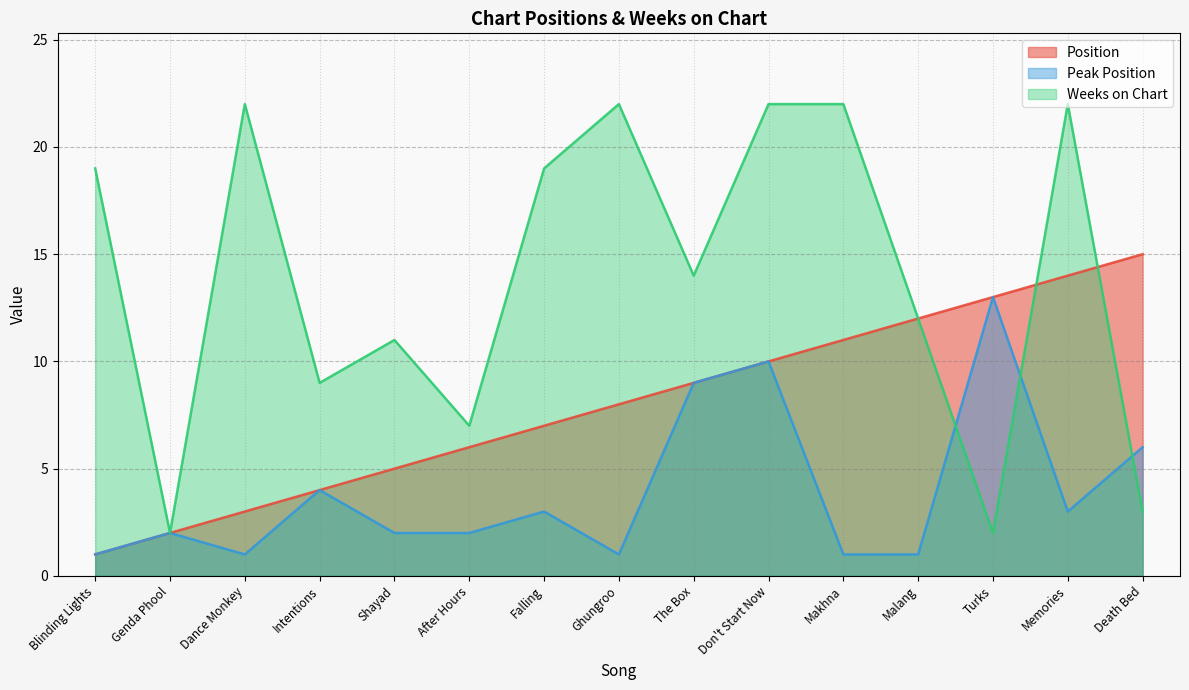

Reading left to right, transcribe all the data shown in this chart.

Position: Blinding Lights=1	Genda Phool=2	Dance Monkey=3	Intentions=4	Shayad=5	After Hours=6	Falling=7	Ghungroo=8	The Box=9	Don't Start Now=10	Makhna=11	Malang=12	Turks=13	Memories=14	Death Bed=15
Peak Position: Blinding Lights=1	Genda Phool=2	Dance Monkey=1	Intentions=4	Shayad=2	After Hours=2	Falling=3	Ghungroo=1	The Box=9	Don't Start Now=10	Makhna=1	Malang=1	Turks=13	Memories=3	Death Bed=6
Weeks on Chart: Blinding Lights=19	Genda Phool=2	Dance Monkey=22	Intentions=9	Shayad=11	After Hours=7	Falling=19	Ghungroo=22	The Box=14	Don't Start Now=22	Makhna=22	Malang=12	Turks=2	Memories=22	Death Bed=3